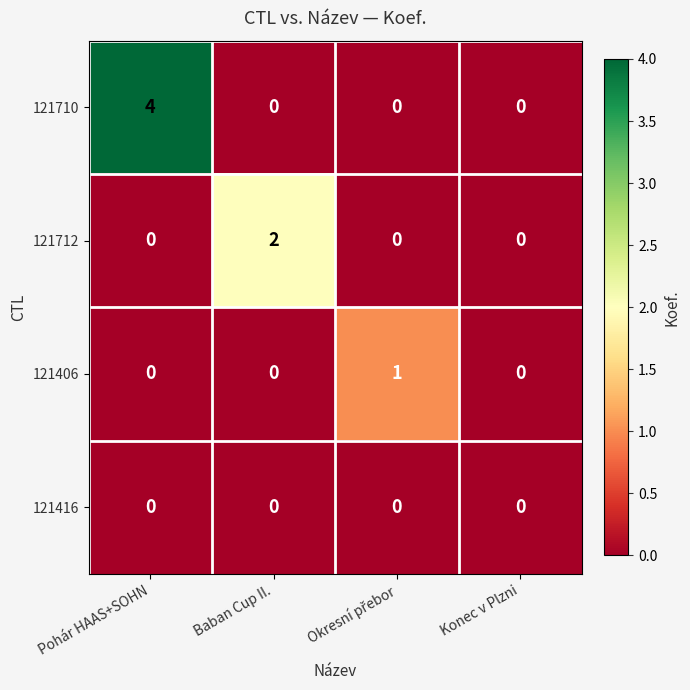

Which series has the largest total across all categories?

121710